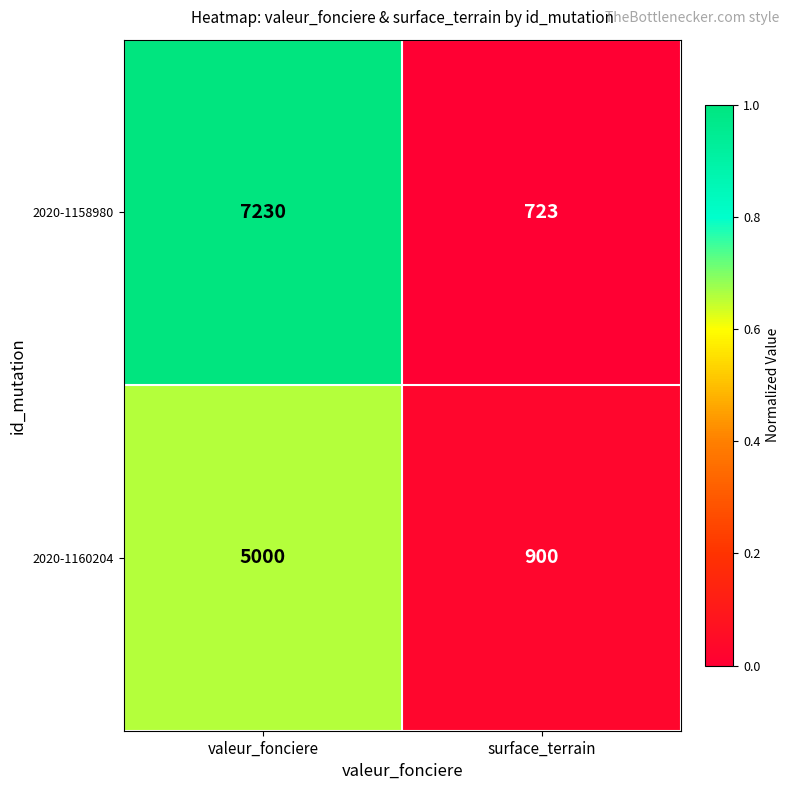

Which series has the largest total across all categories?

2020-1158980